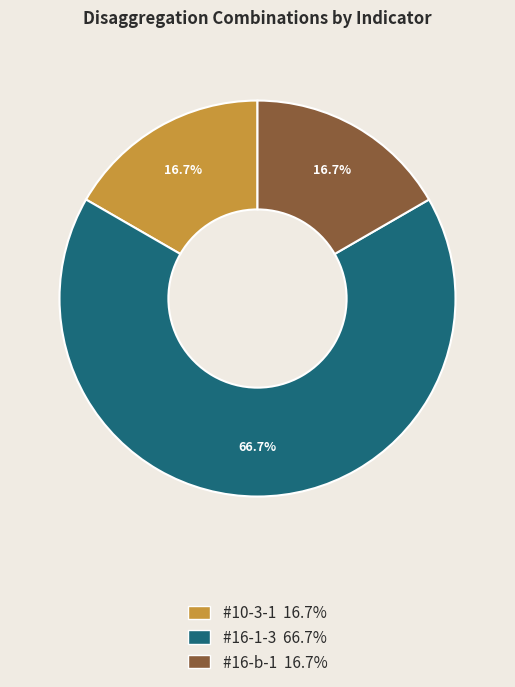

What is the total percentage of #16-1-3 and #10-3-1?

83.3%